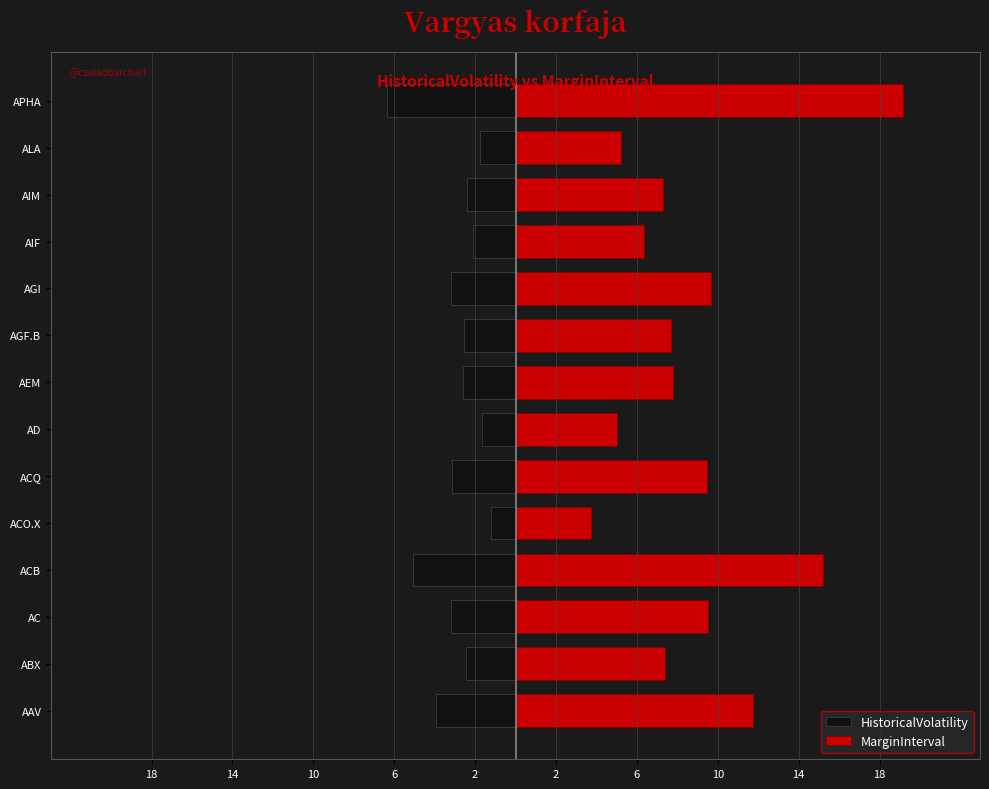

Which series has the widest spread of values?

MarginInterval